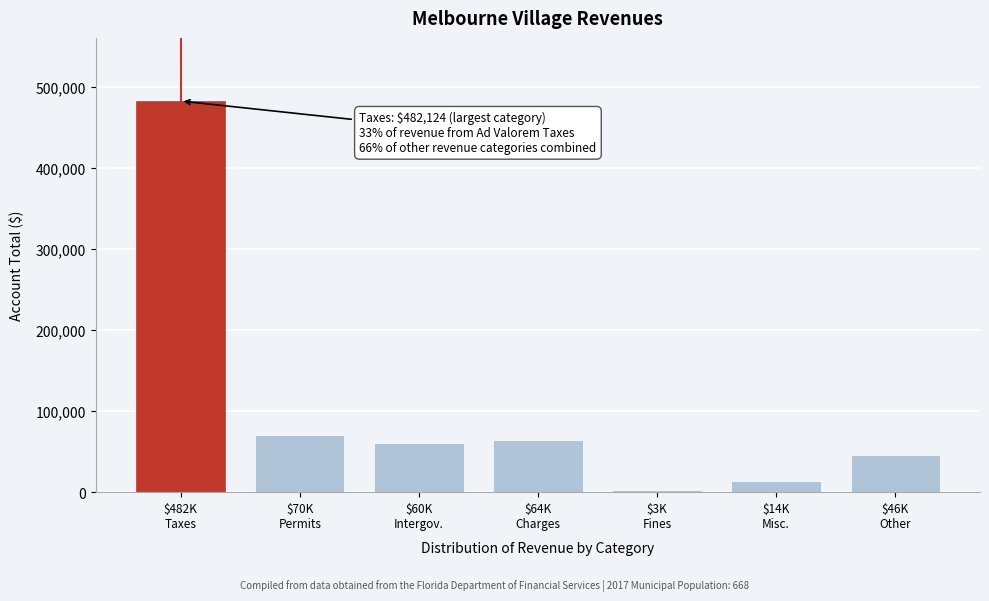

Reading left to right, extract all data points from this chart.

482124	70271	60322	63866	2829	14214	46000